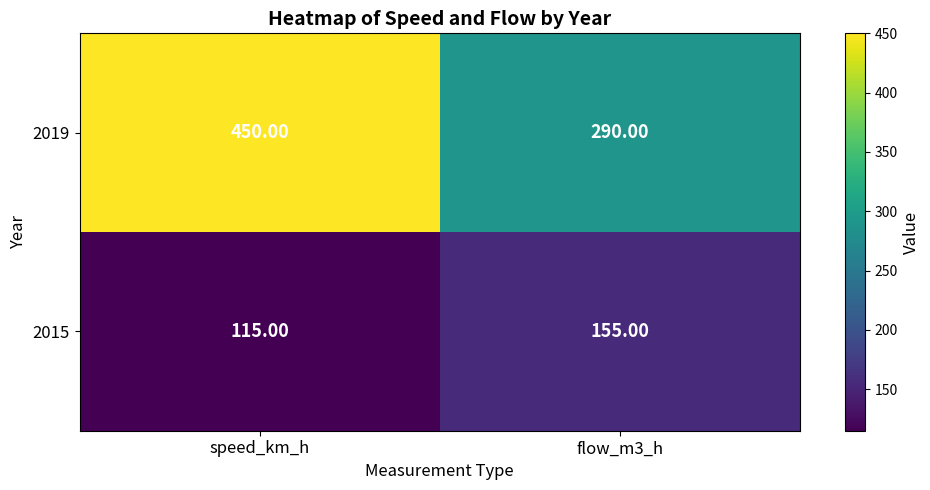

At which category does the chart reach its minimum across all series?

speed_km_h